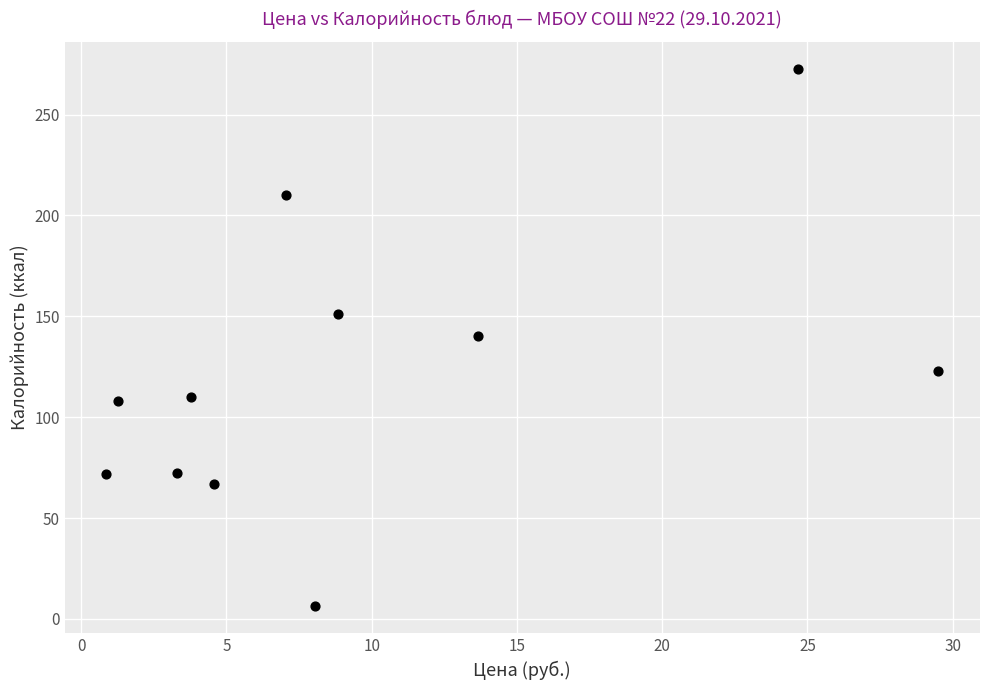

What is the range of X values (max minus min)?

28.7